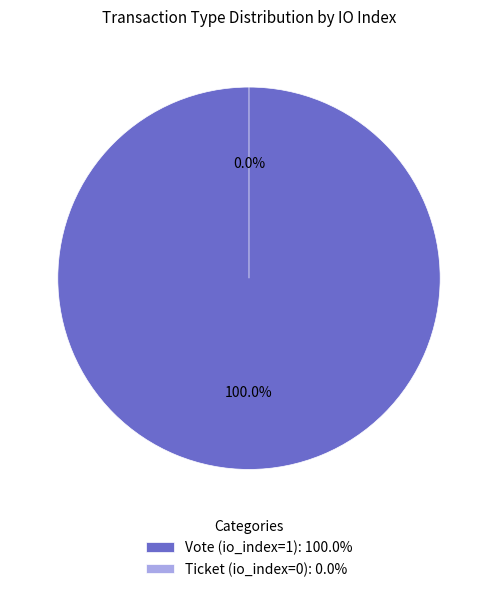

The Ticket (io_index=0) slice represents 0% of the pie. True or false?

True